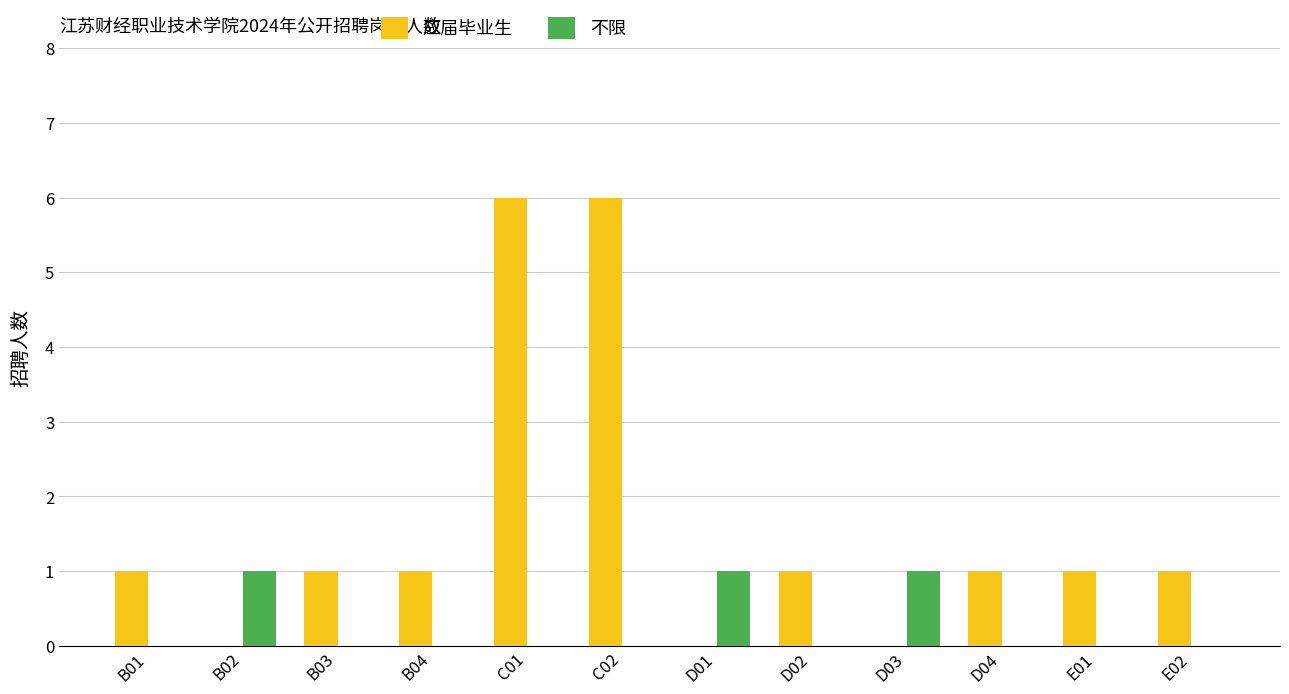

The 应届毕业生 series shows 1 at D04. True or false?

True